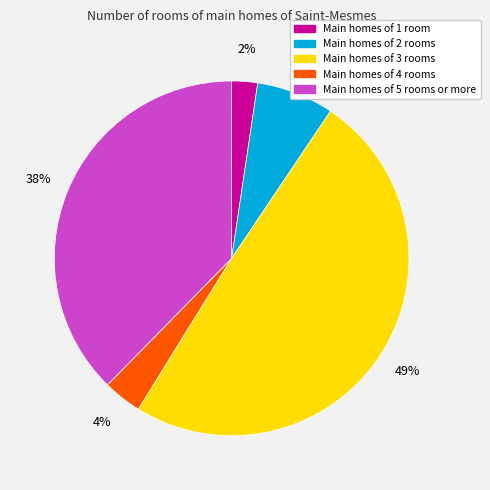

Does any single category account for the majority?

No